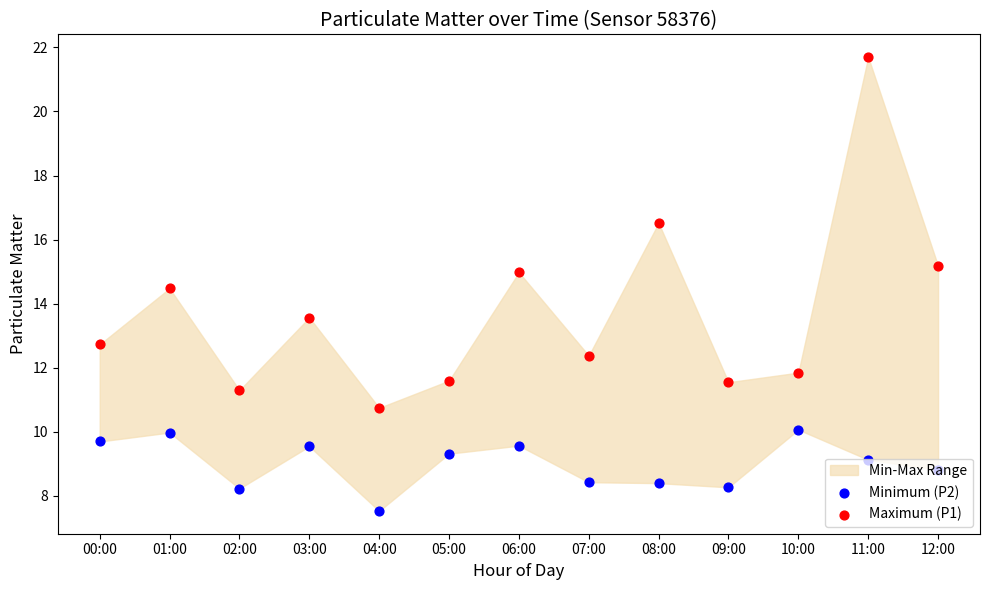

Which series reaches the maximum Y coordinate?

Maximum (P1)